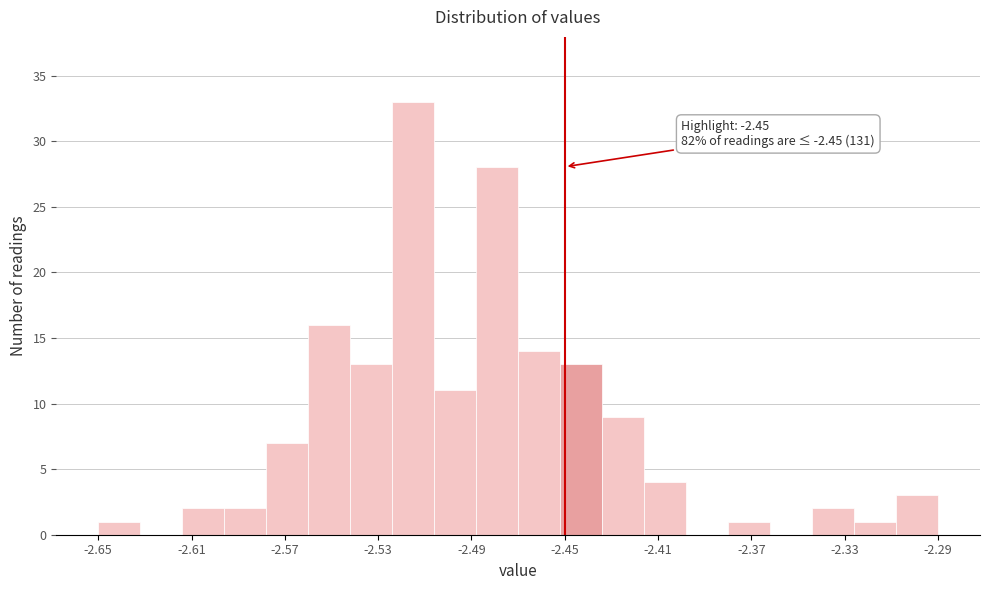

Read against the x-axis, roughly where is the centre of the tallest bar?

-2.515